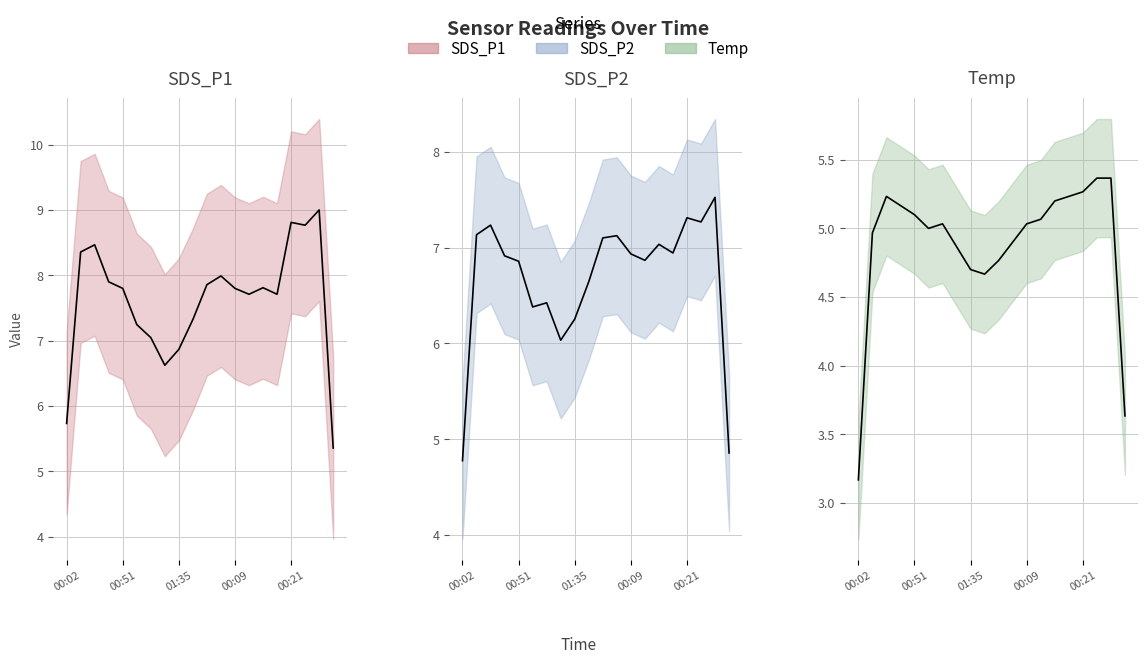

Rank the series by their maximum value, from lowest to highest.

Temp (mean), SDS_P2 (mean), SDS_P1 (mean)